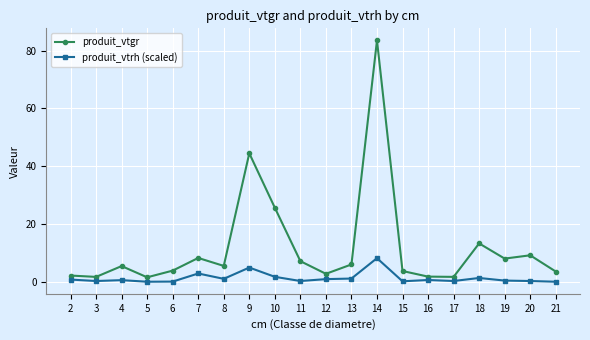

Is it true that produit_vtrh (scaled) equals 0.7 at 16?

True